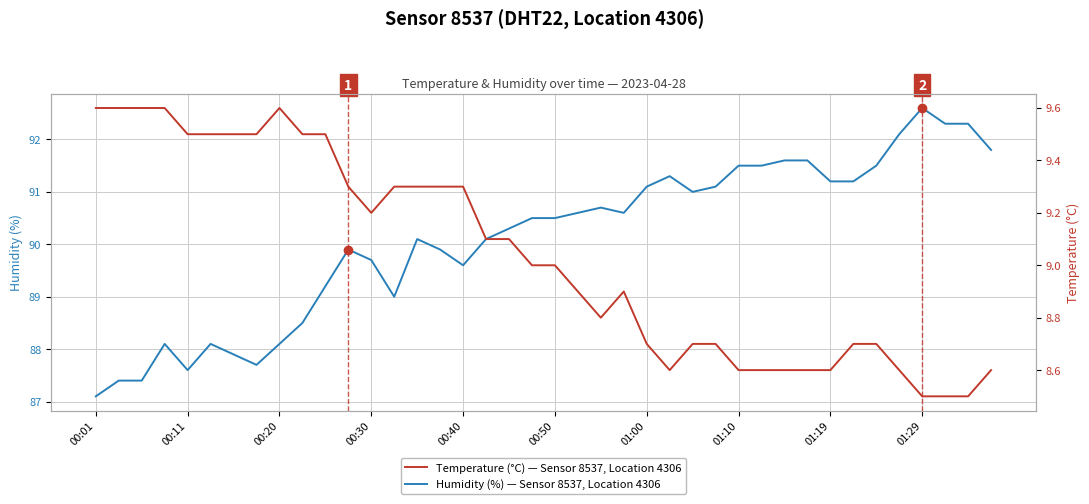

True or false: Humidity (%) — Sensor 8537, Location 4306 has a value of 51.3 at 00:20.

False